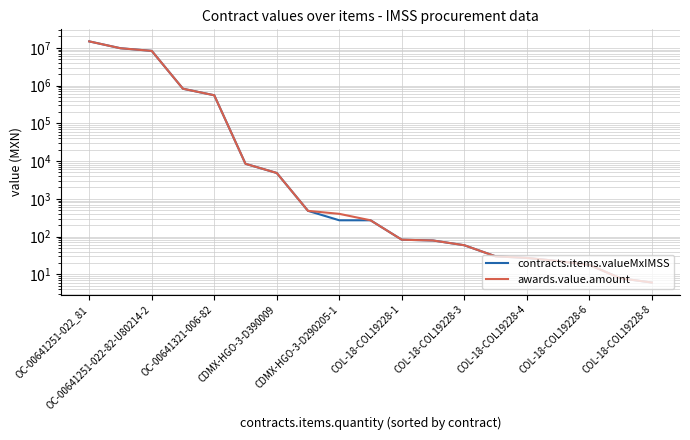

True or false: awards.value.amount and contracts.items.valueMxIMSS cross at least once.

False